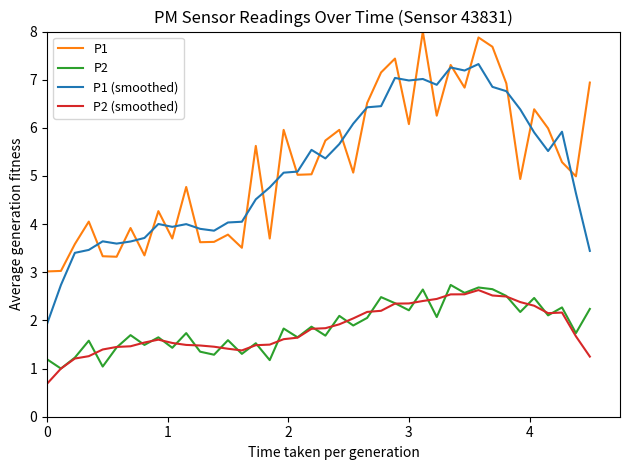

What are all the series names shown in the legend?

P1, P2, P1 (smoothed), P2 (smoothed)